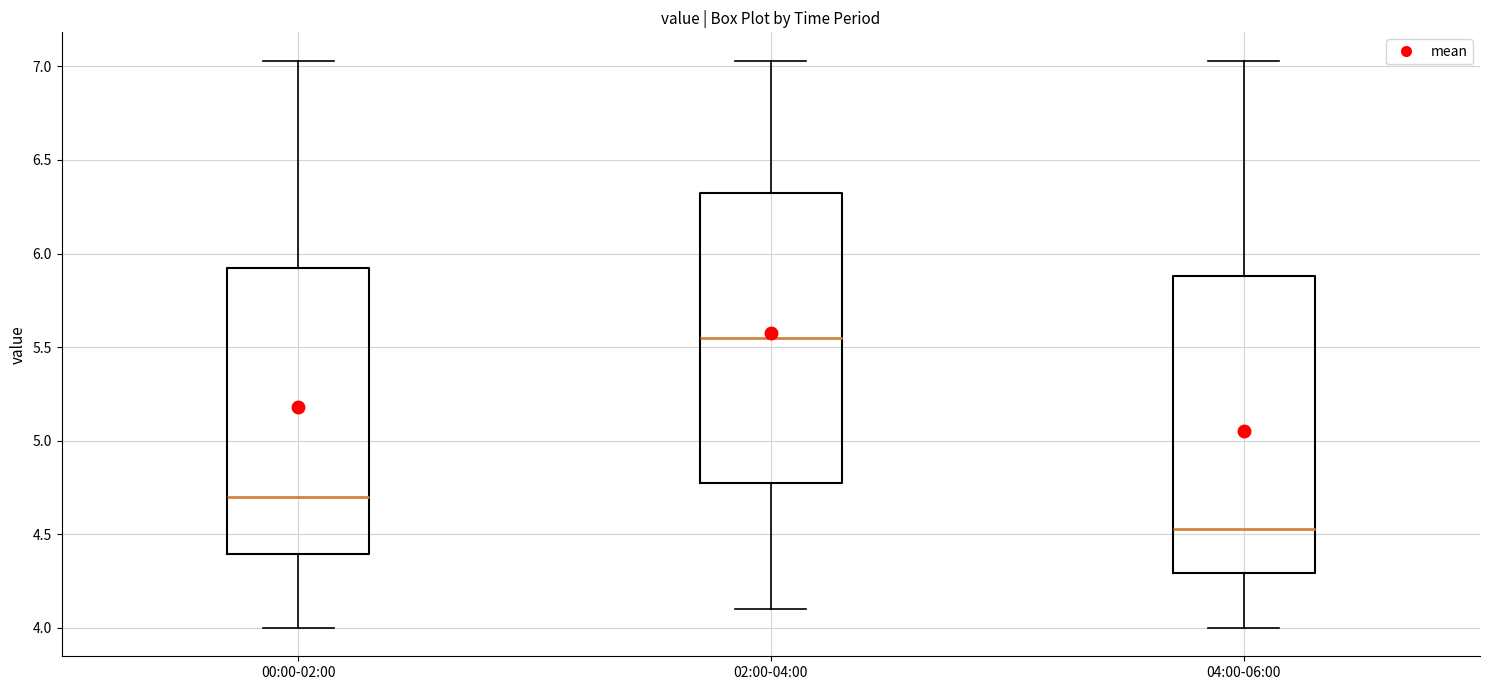

Reading left to right, transcribe this box plot: for each box, give where its median line is, the range the box spans, and where its two whiskers end, as read against the y-axis. The values are not printed on the chart, so give them approximately, as read against the axis.

00:00-02:00: median 4.70, box 4.40 to 5.95, whiskers 4.00 to 7.05
02:00-04:00: median 5.55, box 4.80 to 6.35, whiskers 4.10 to 7.05
04:00-06:00: median 4.55, box 4.30 to 5.90, whiskers 4.00 to 7.05